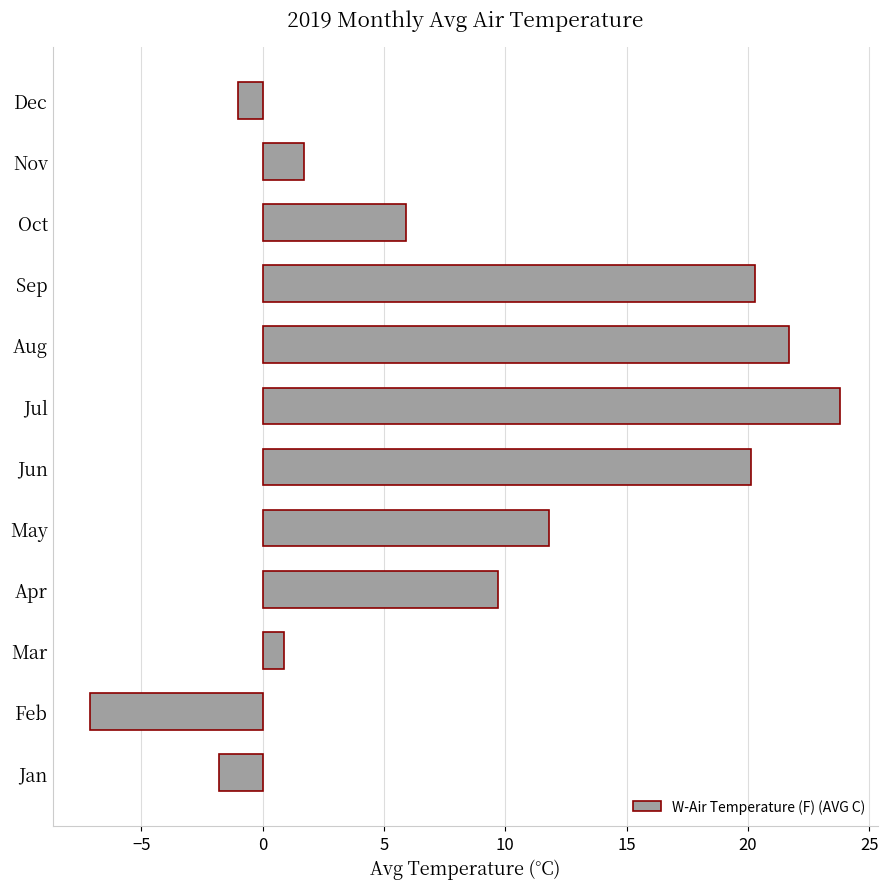

What value does the data have at Dec?

-1.0